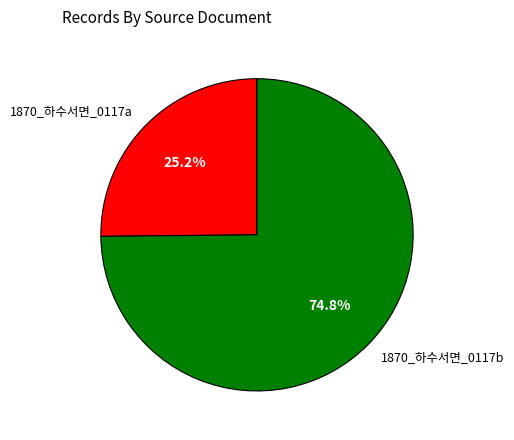

To the nearest percent, what is the combined percentage of 1870_하수서면_0117b and 1870_하수서면_0117a?

100%